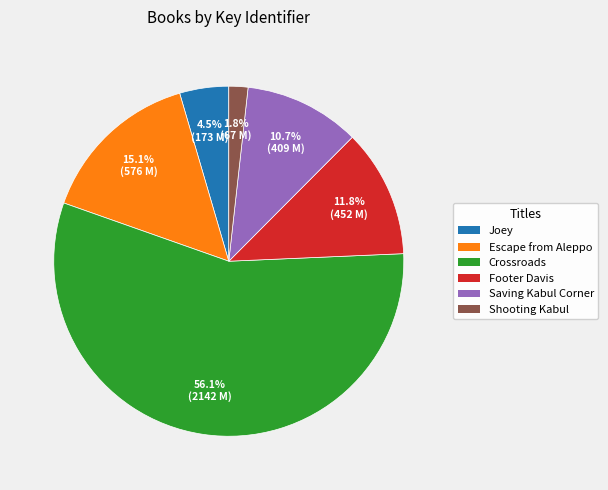

Is there a majority slice in this chart?

Yes